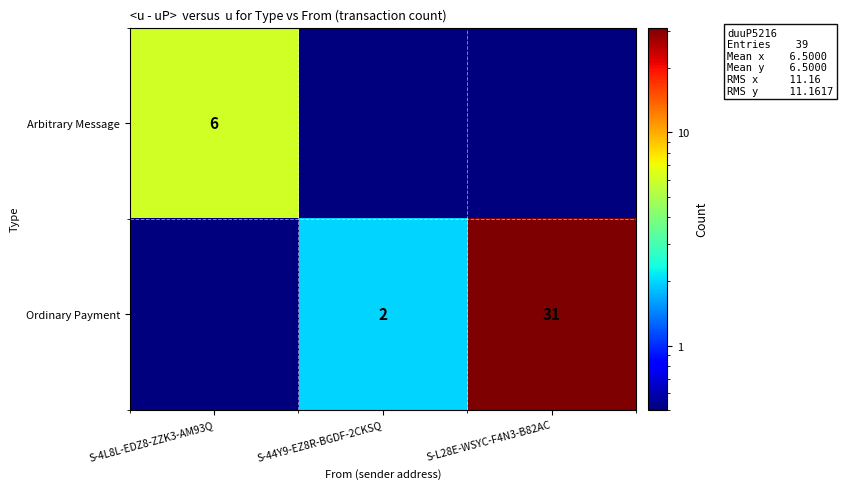

The value of Arbitrary Message at S-4L8L-EDZ8-ZZK3-AM93Q is 10.7. True or false?

False